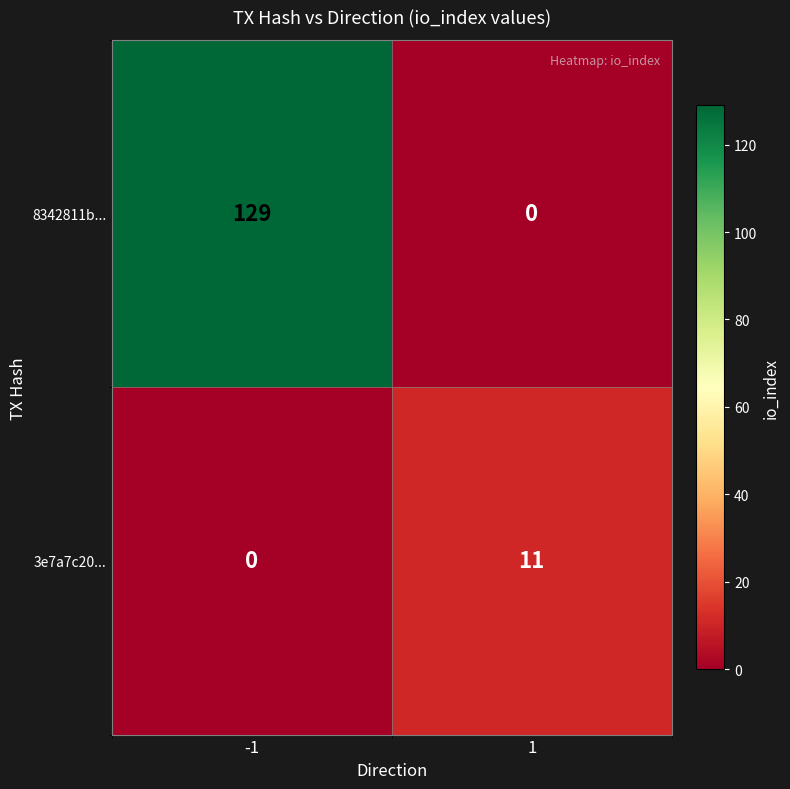

The 8342811b... series shows 129 at -1. True or false?

True